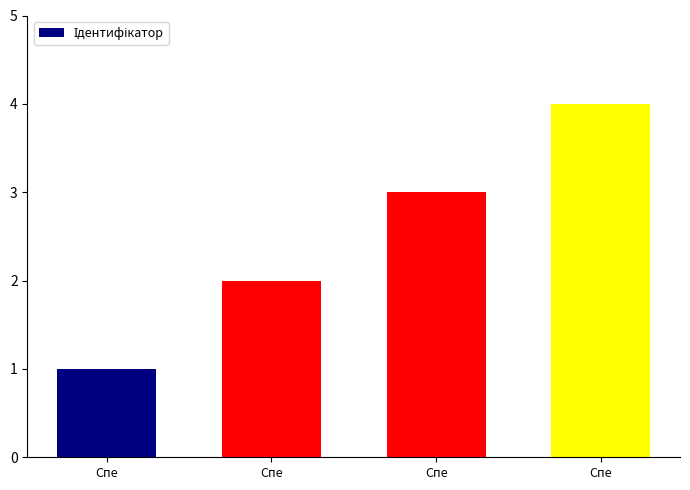

How many distinct data groups are displayed?

1